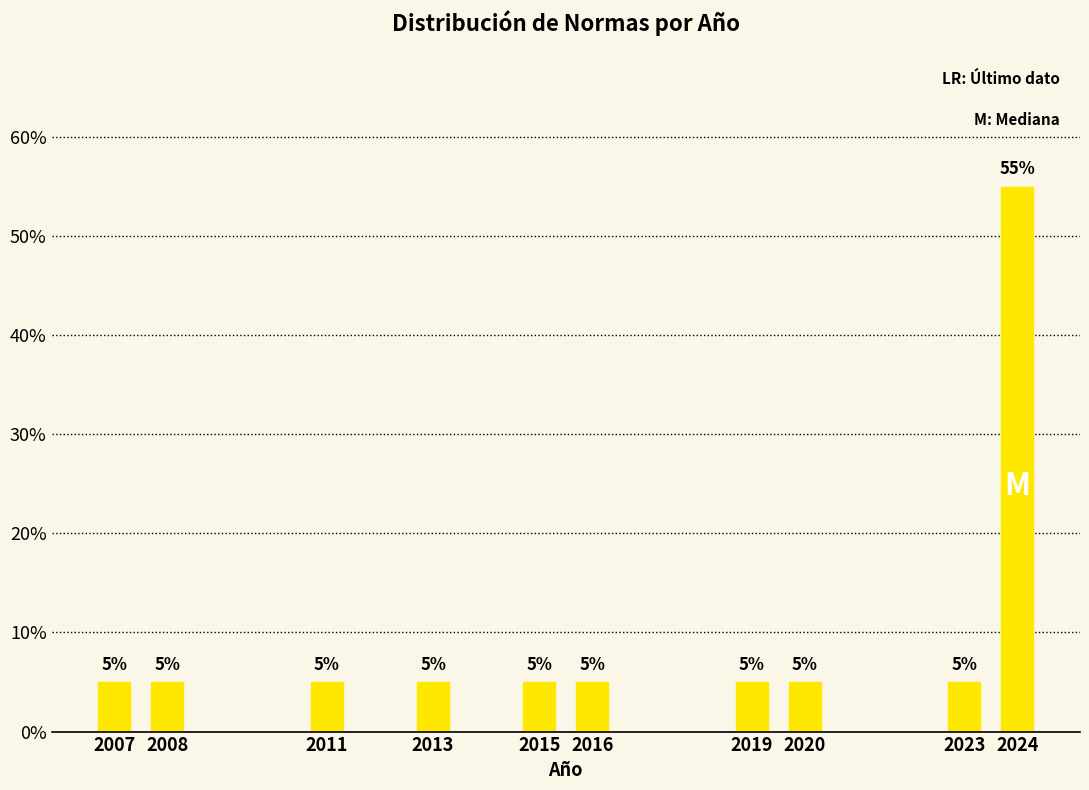

Reading left to right, what are all the values shown in this chart?

5.0	5.0	5.0	5.0	5.0	5.0	5.0	5.0	5.0	55.0